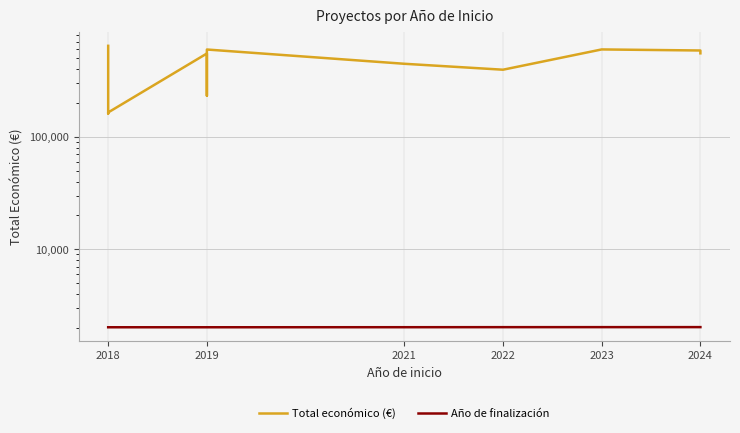

What is the average value of the Total económico (€) series?

454165.9